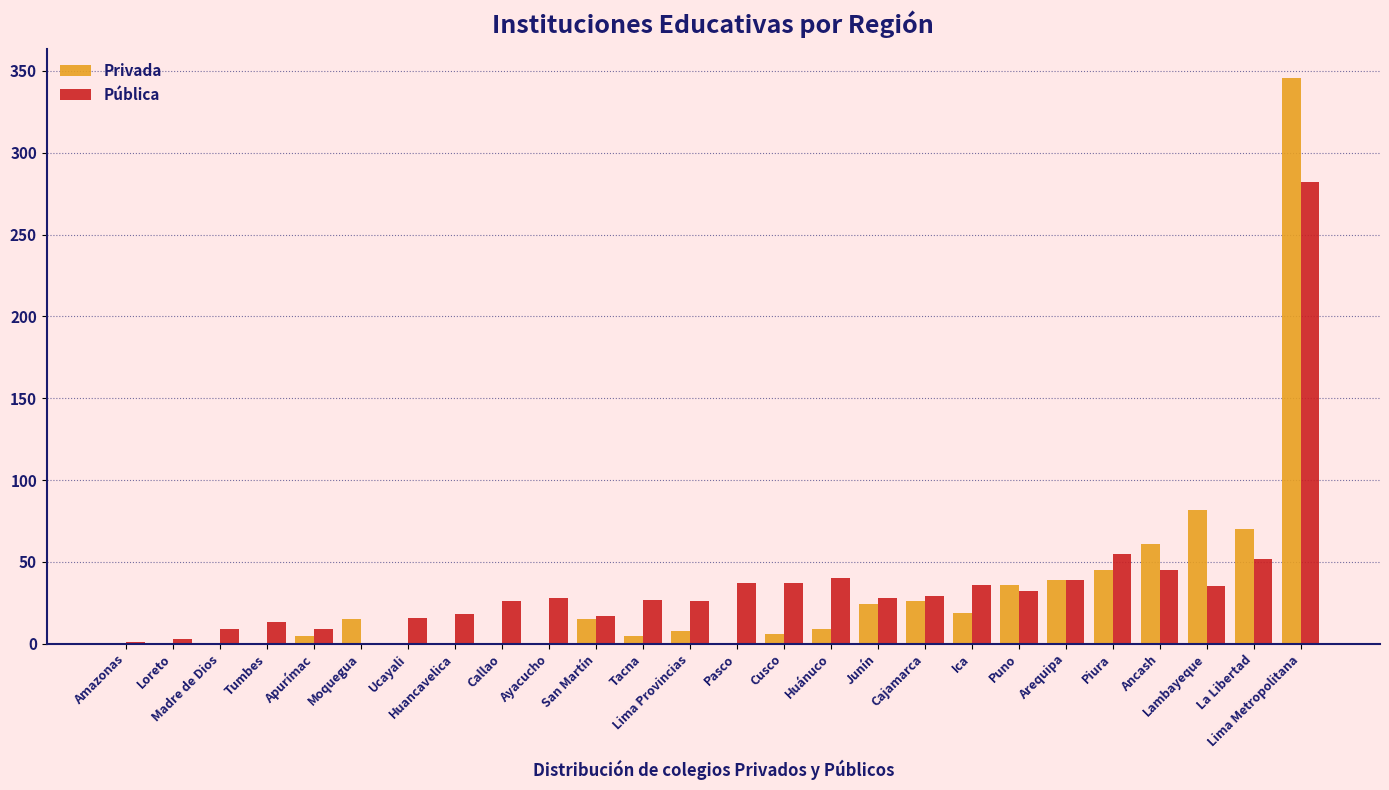

True or false: Pública has a value of 43 at Callao.

False